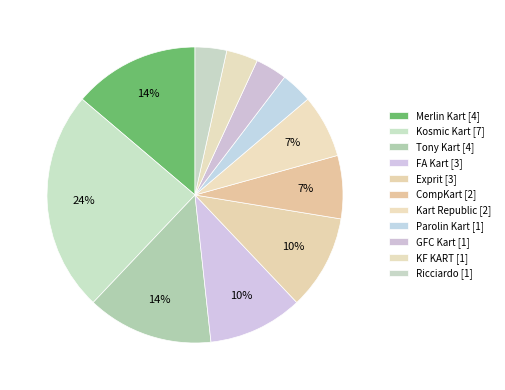

Count the number of slices in the pie.

11